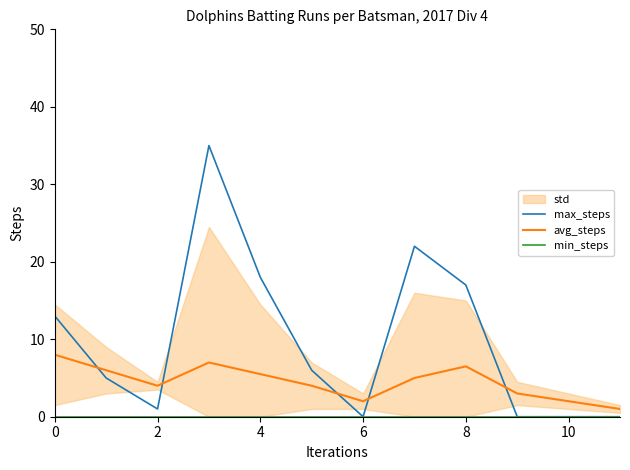

What is the sum of the max_steps values at 8 and 2?

18.0